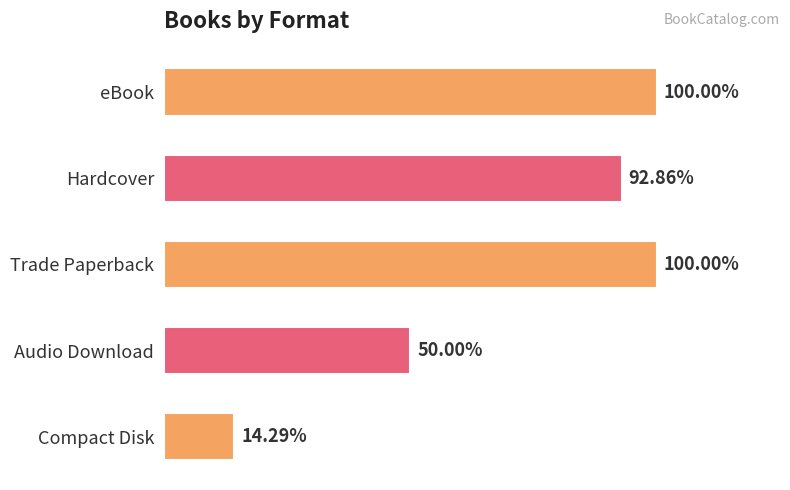

Rank the categories by value from highest to lowest.

eBook, Trade Paperback, Hardcover, Audio Download, Compact Disk